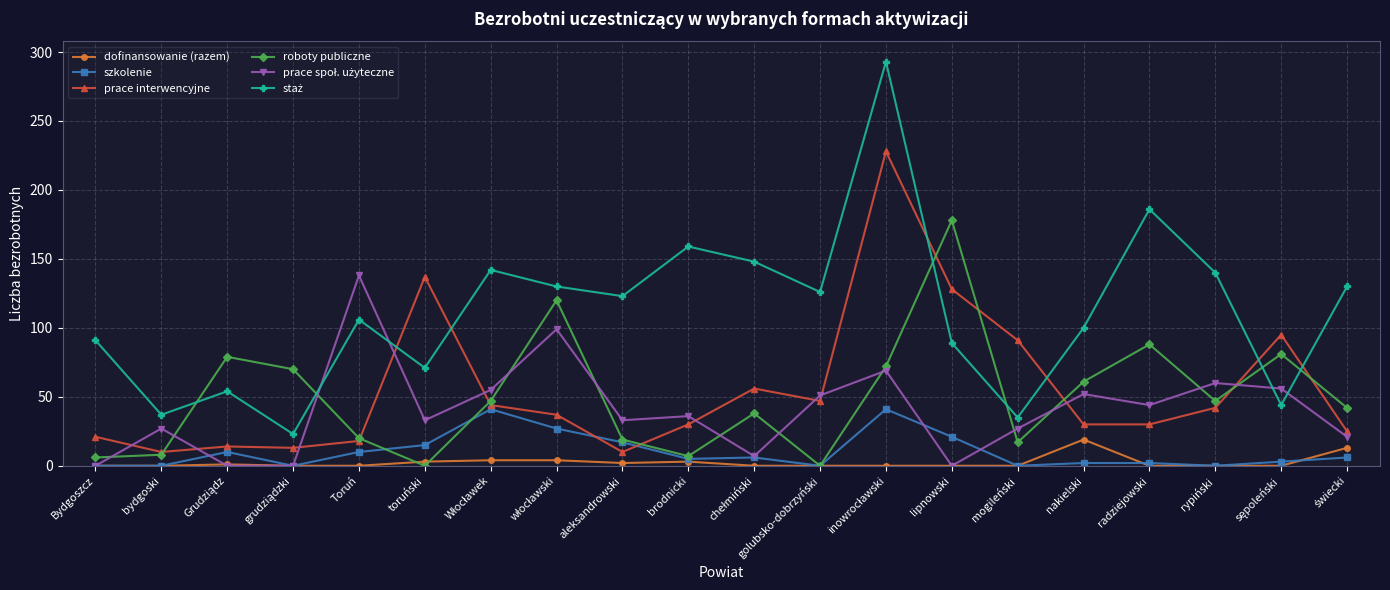

True or false: dofinansowanie (razem) has more than 0 interior local peaks.

True